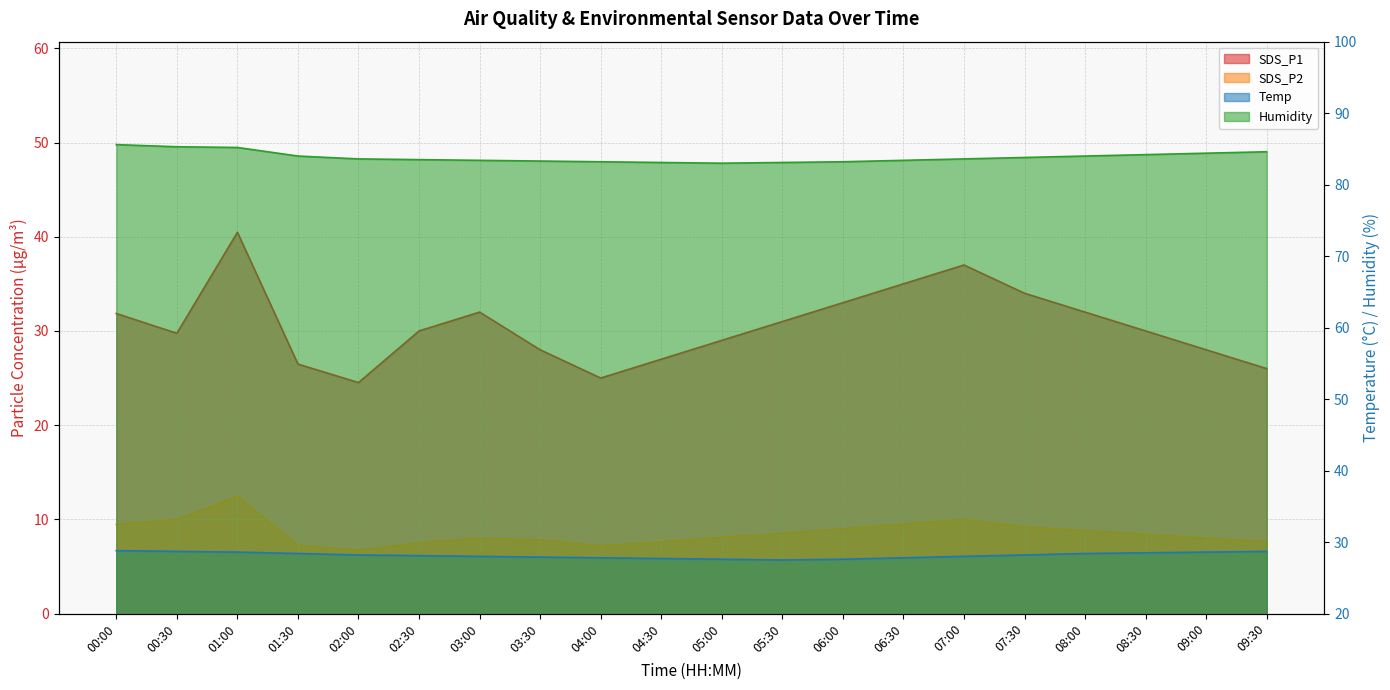

Where is the first local minimum for SDS_P2?

02:00